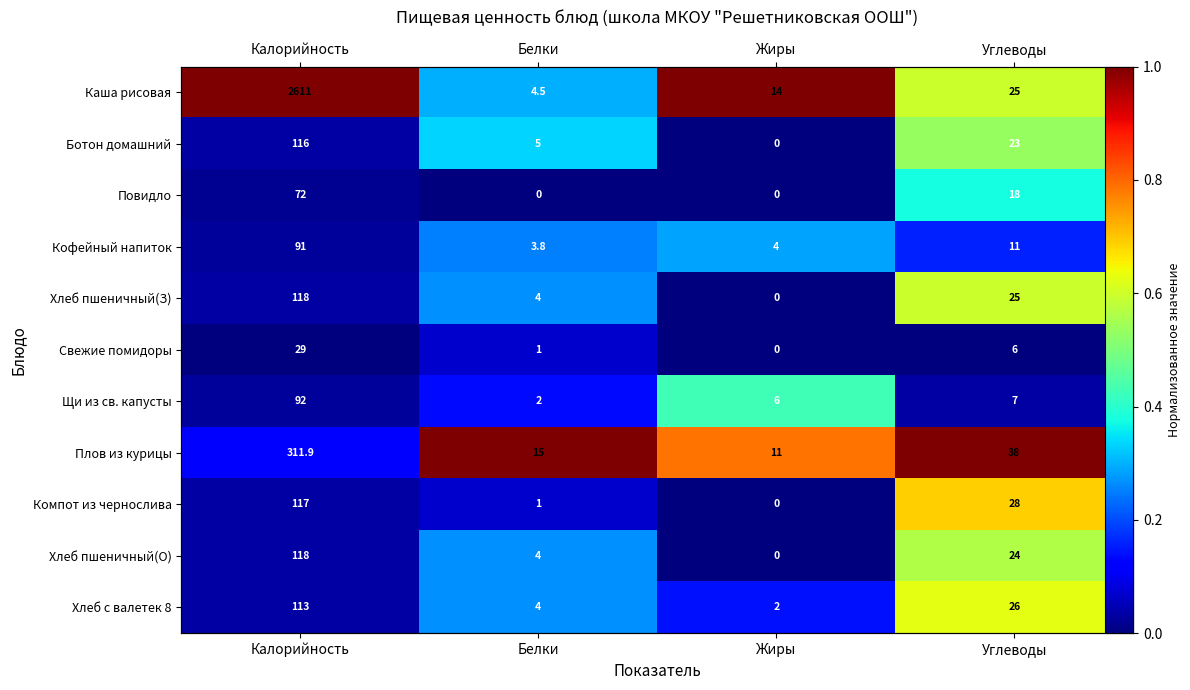

Rank the categories by Компот из чернослива value from lowest to highest.

Жиры, Калорийность, Белки, Углеводы